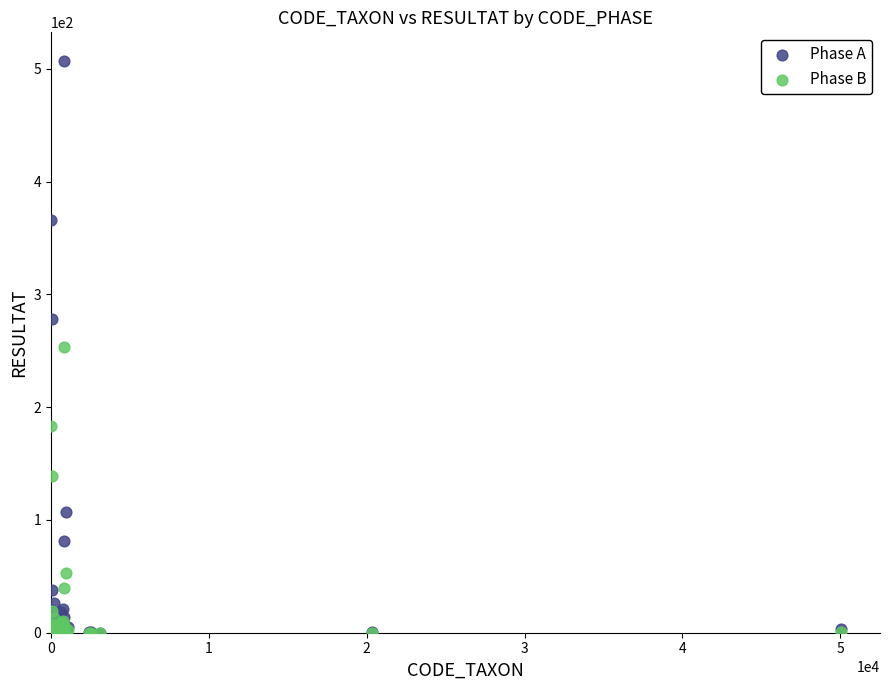

Which series reaches the maximum Y coordinate?

Phase A